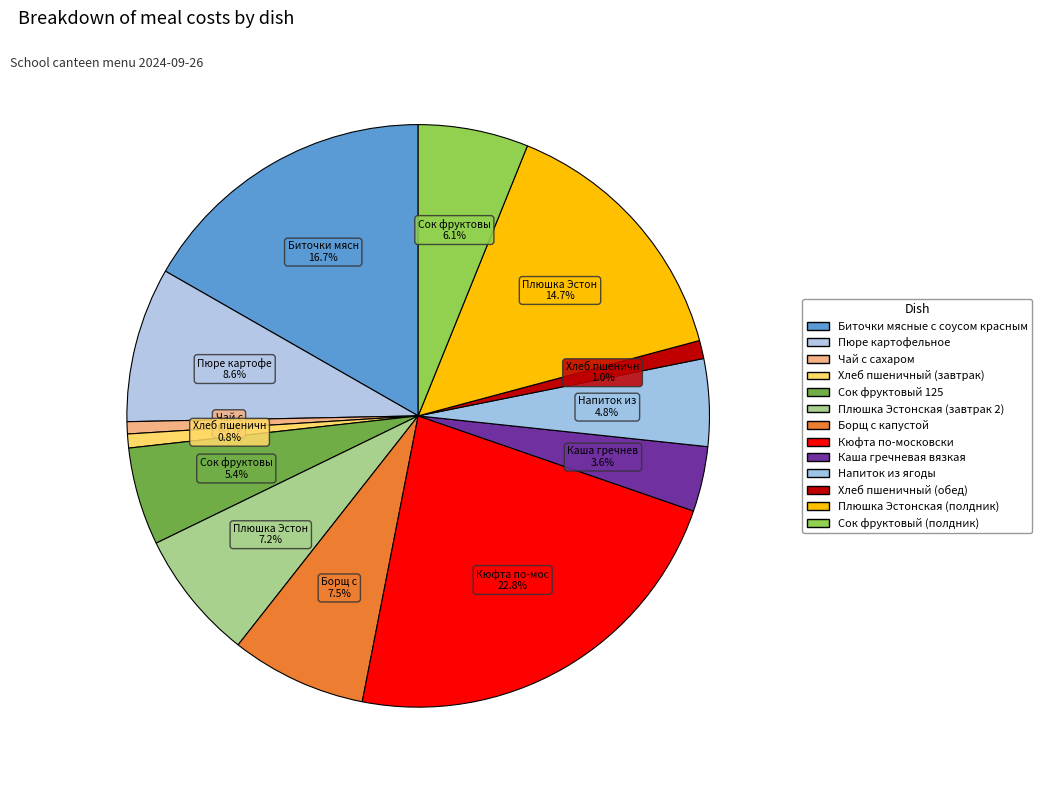

How many segments does this pie chart have?

13